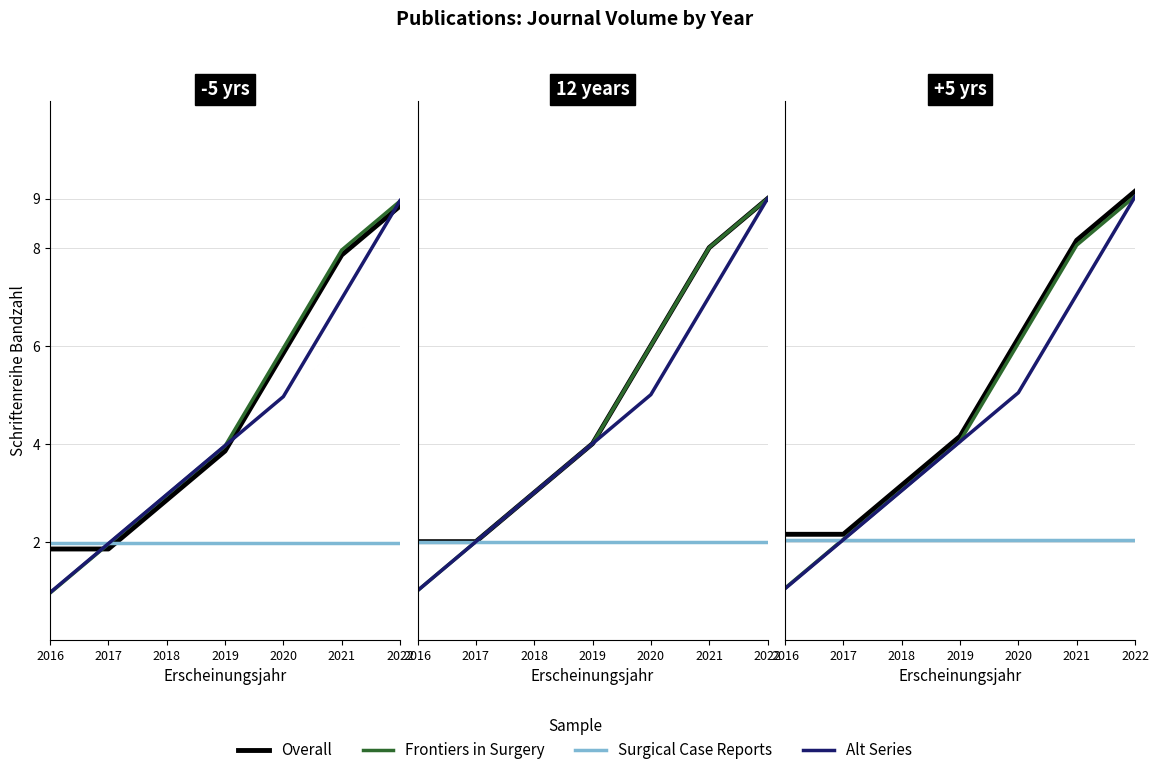

At which label is Alt Series closest to 5?

2020